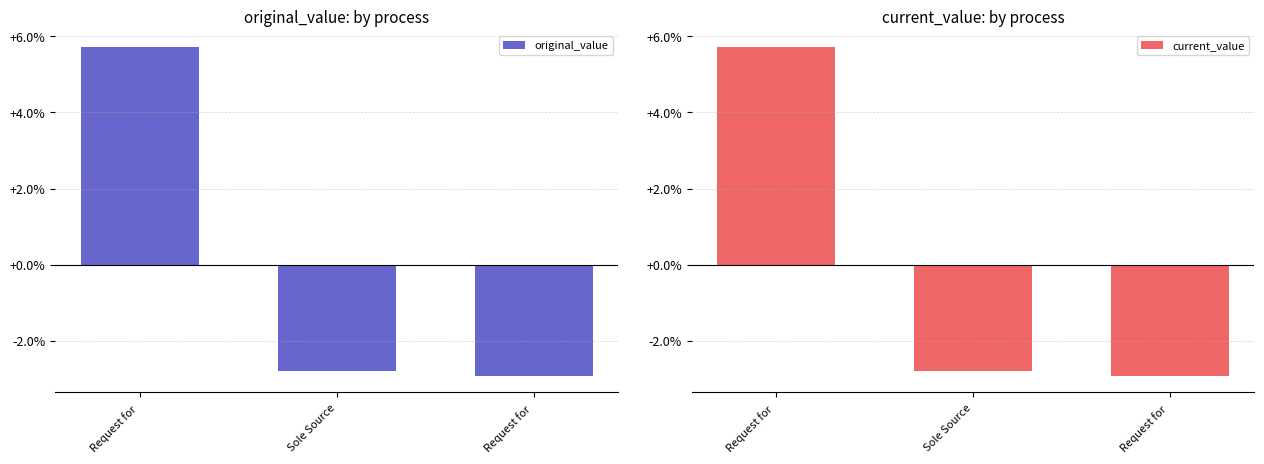

How many data points in current_value are less than -2?

2